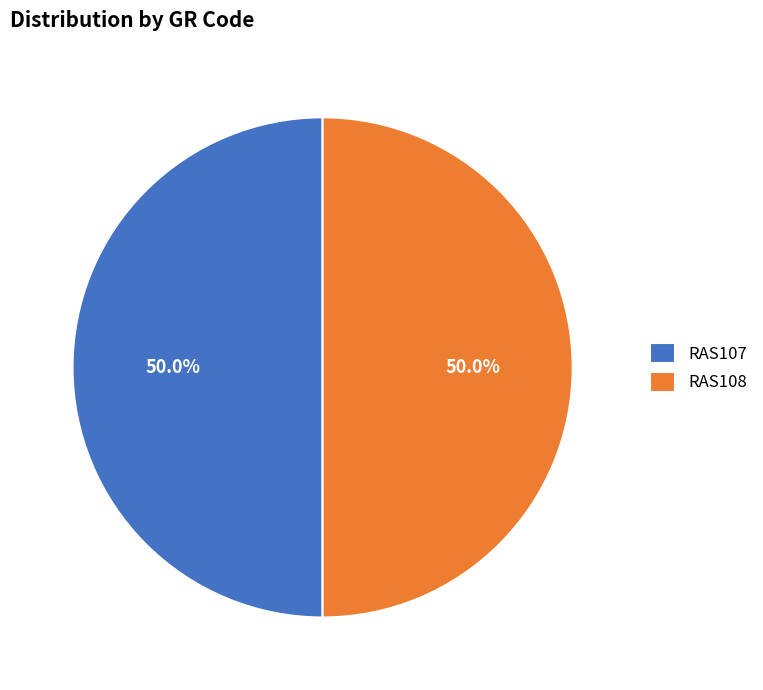

Approximately how many times larger is the value at RAS108 compared to RAS107?

1.0